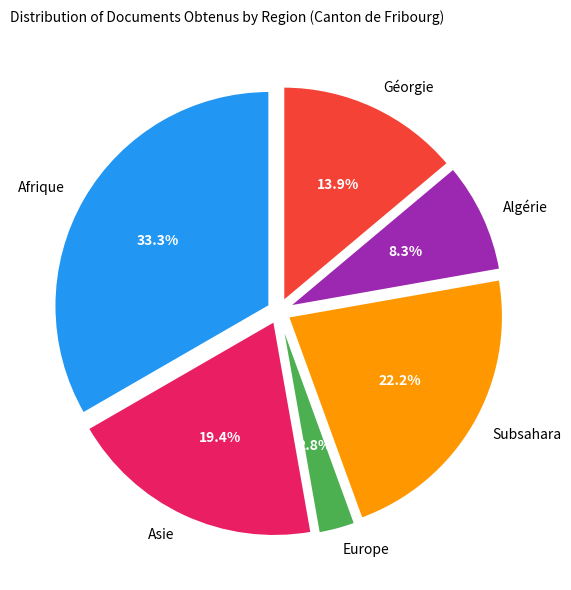

What is the ratio of the value at Asie to the value at Afrique?

0.6